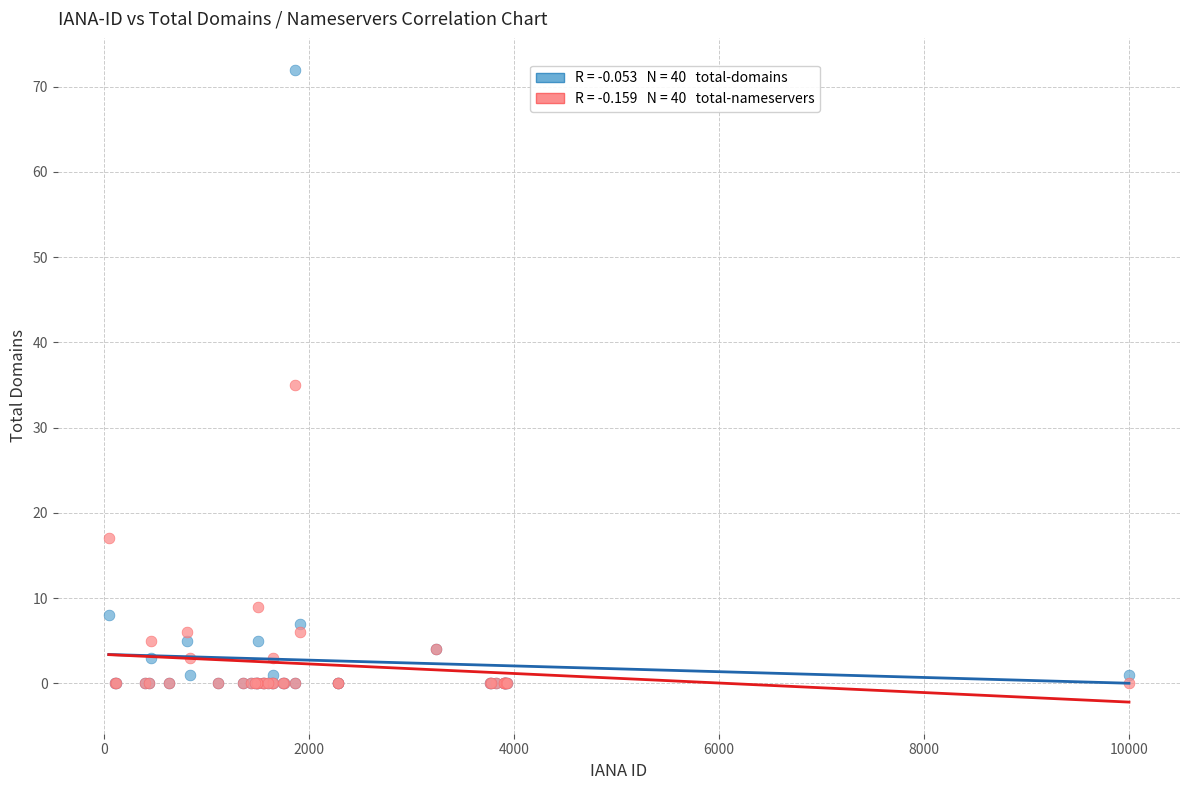

Across all series, what Y value is closest to 36?

35